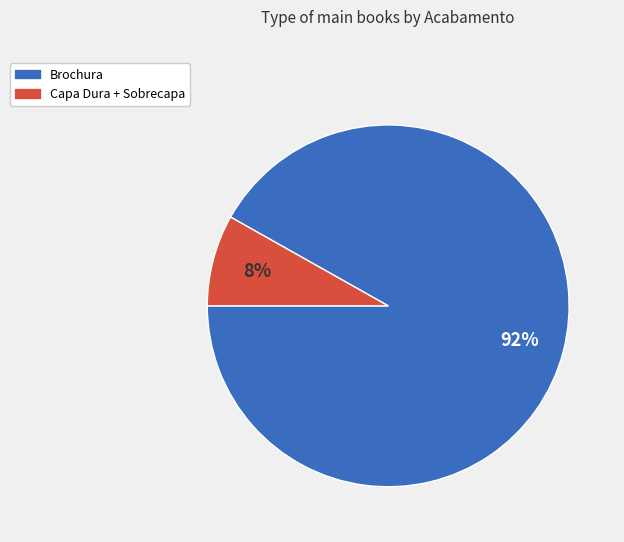

Is the sum of Capa Dura + Sobrecapa and Brochura greater than half?

Yes